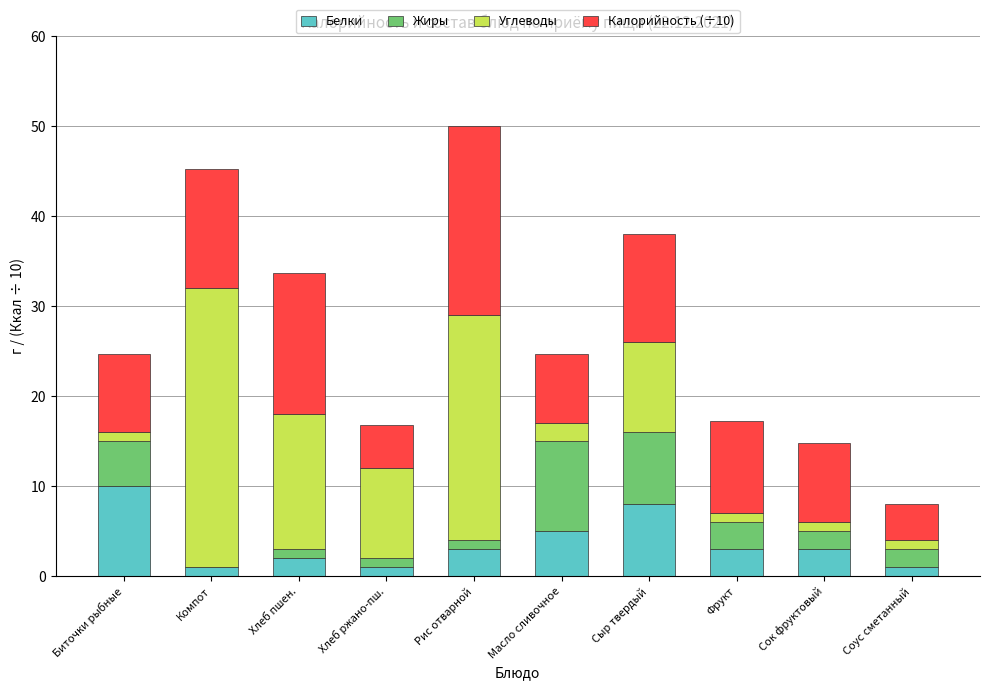

Which category has the highest value in the Белки series?

Биточки рыбные